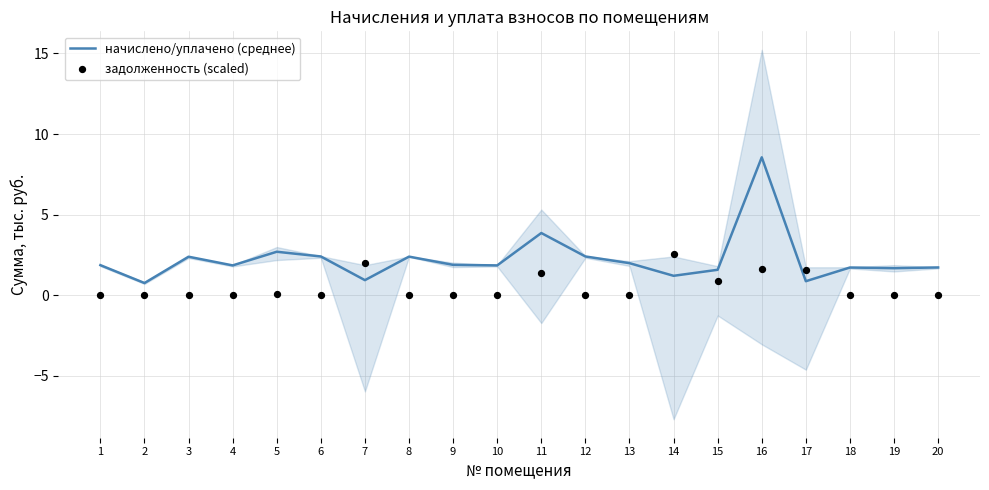

Which series contains the highest Y value?

начислено/уплачено (среднее)